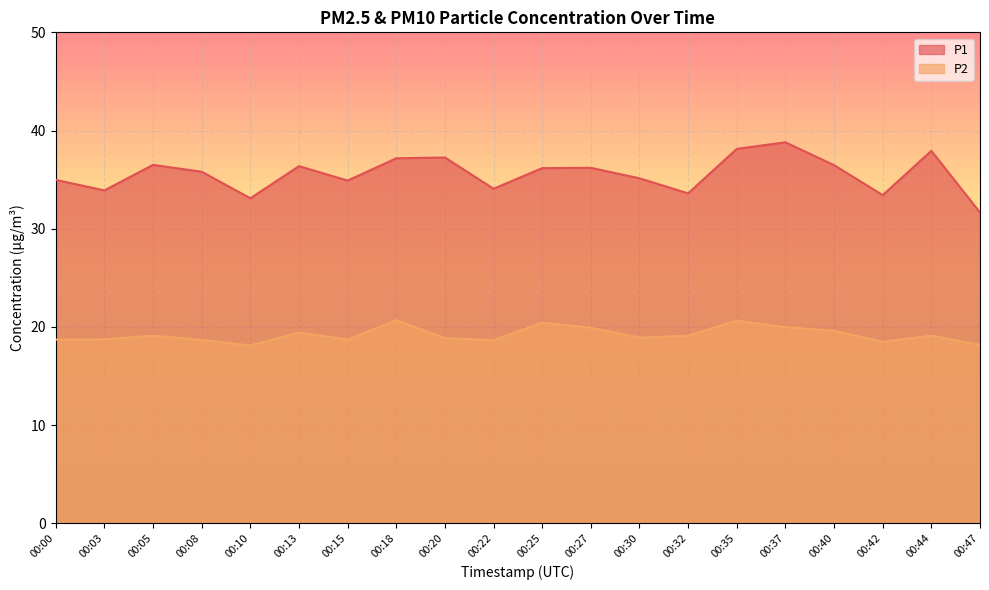

What is the average value of the P1 series?

35.6